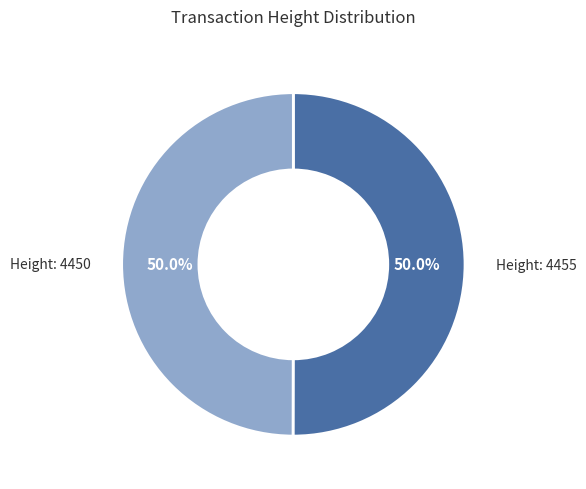

Which slice is the largest?

4455